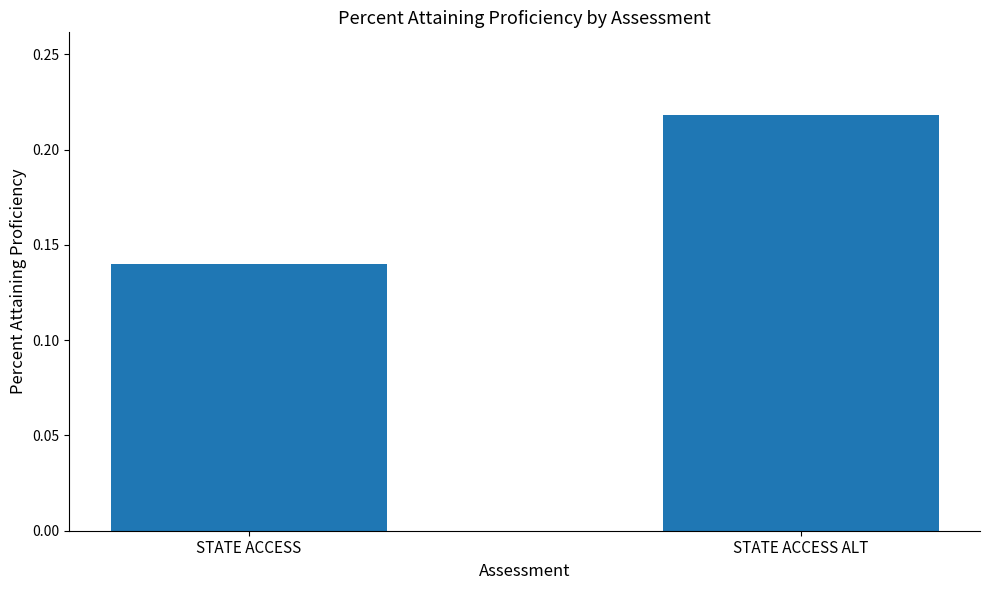

The chart shows a value of 0.0 at STATE ACCESS. True or false?

False